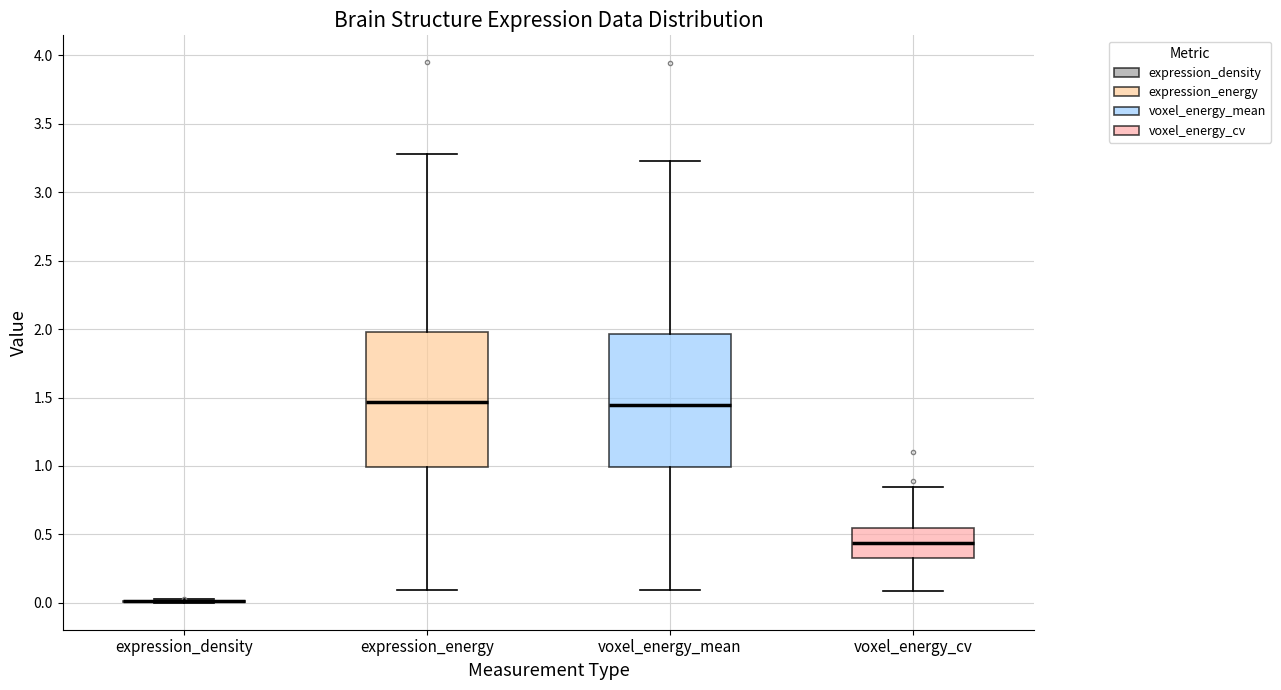

Where is the lower edge of the box for voxel_energy_mean on the y-axis? The values are not printed on the chart, so give them approximately, as read against the axis.

1.00